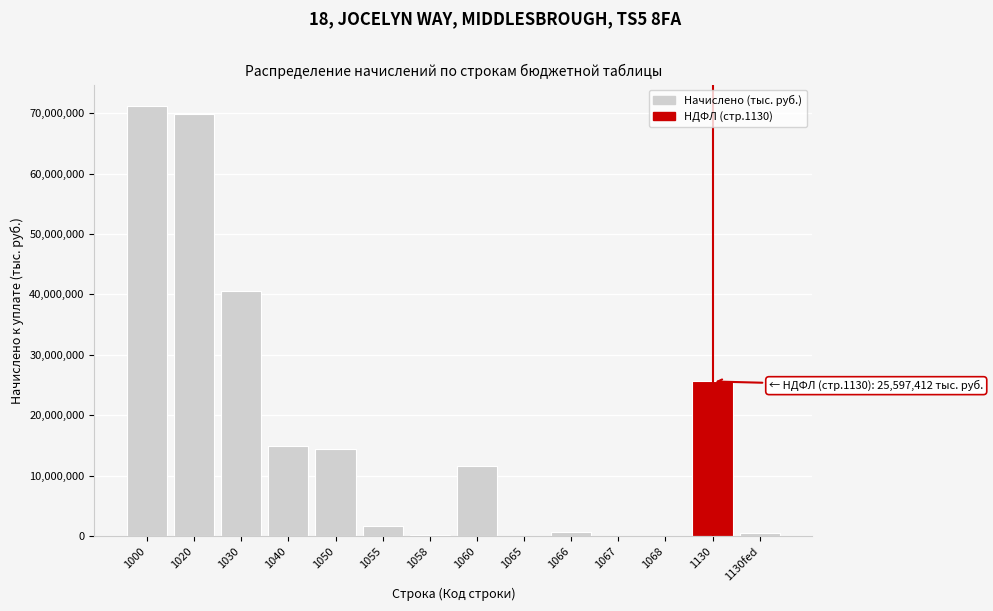

What is the change in value from 1040 to 1055?

-13180839